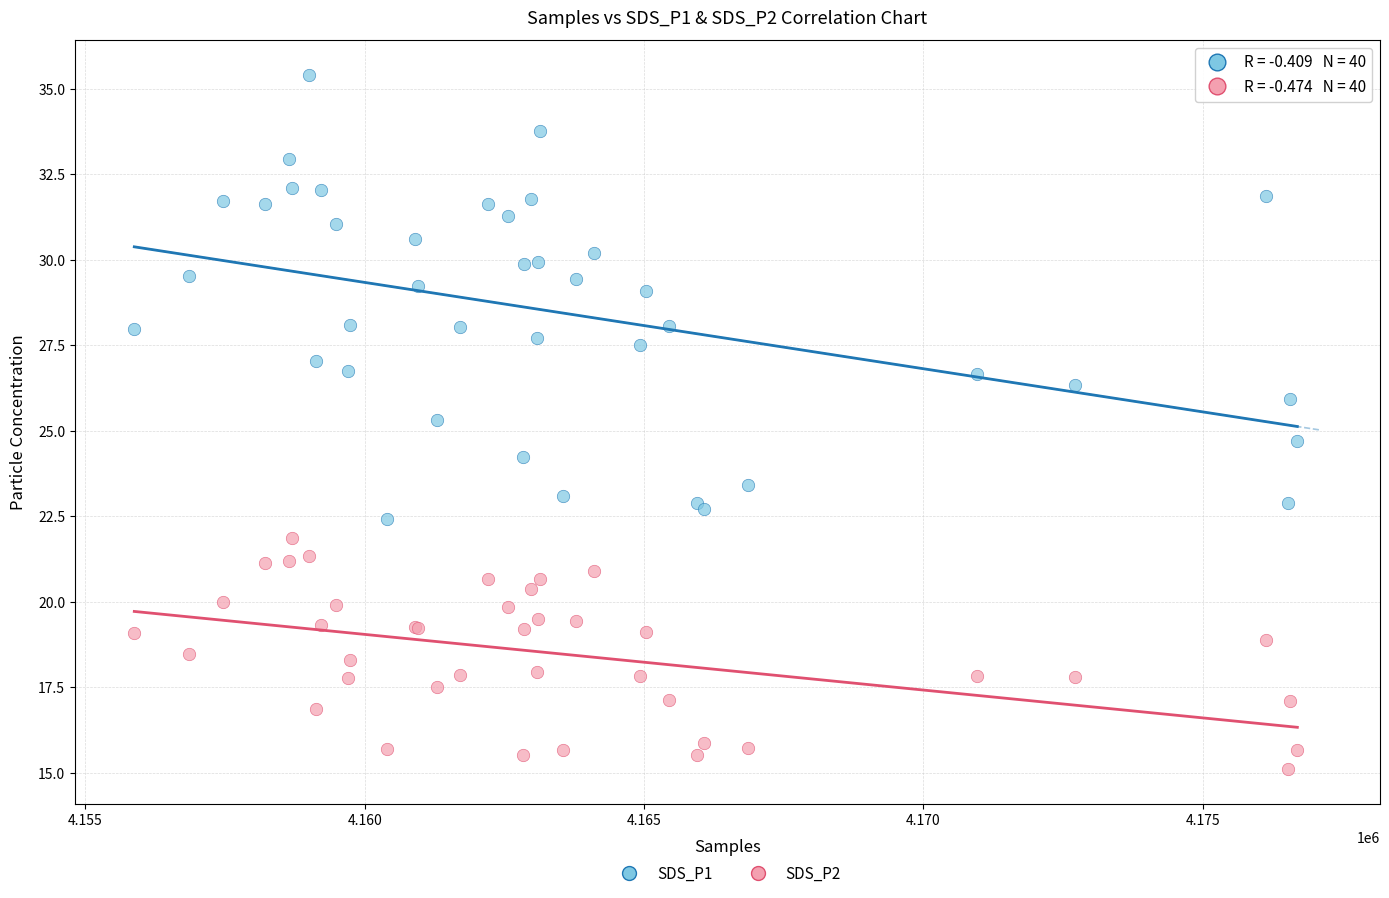

Which series contains the highest Y value?

SDS_P1